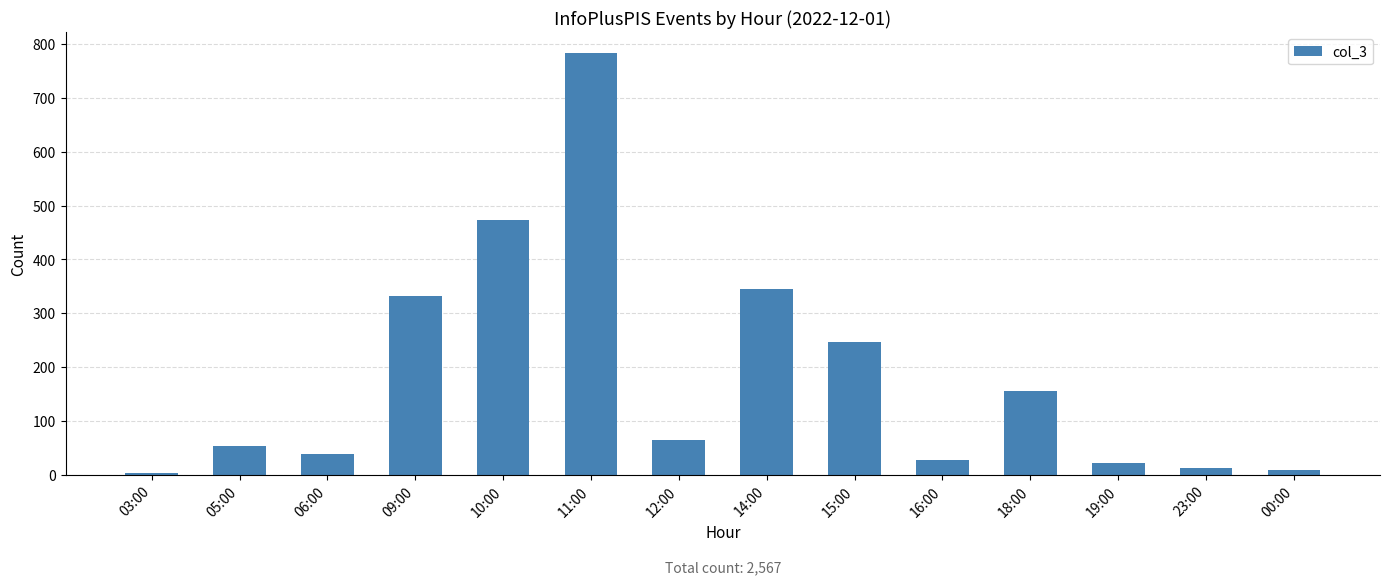

Reading left to right, what are all the values shown in this chart?

3	54	39	333	474	783	64	345	247	27	155	22	13	8